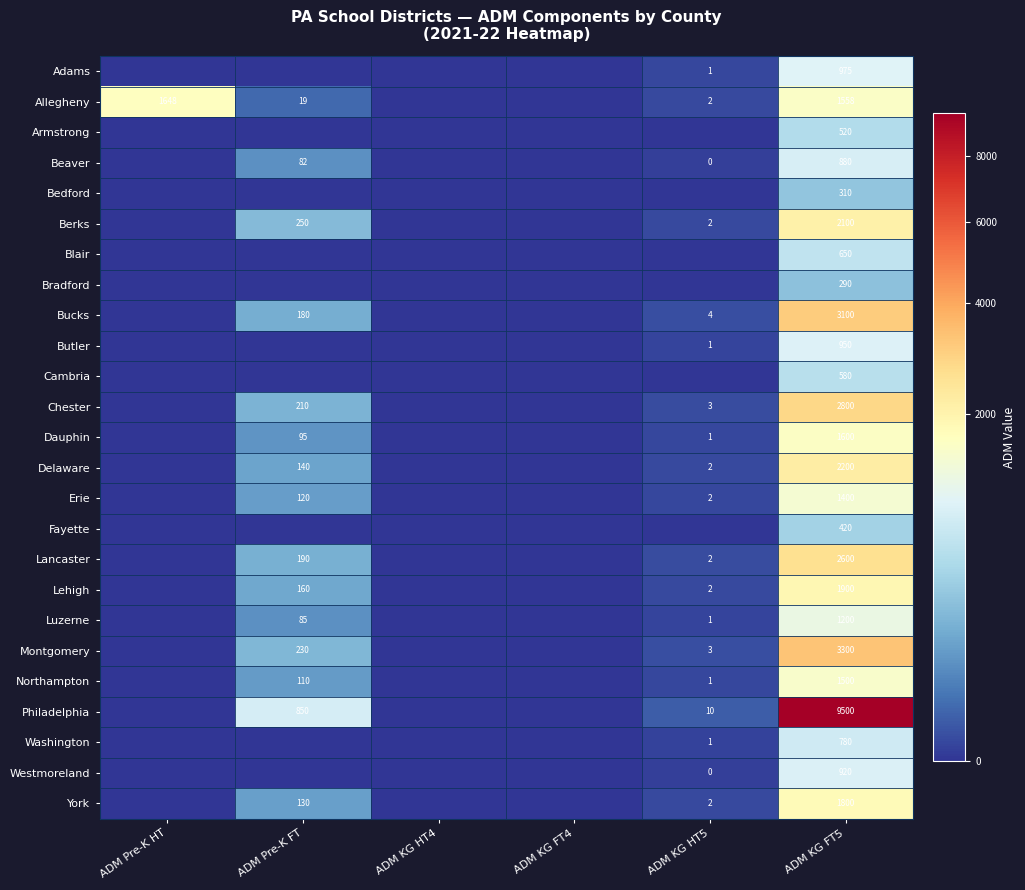

The Allegheny series shows 2 at ADM KG HT5. True or false?

True